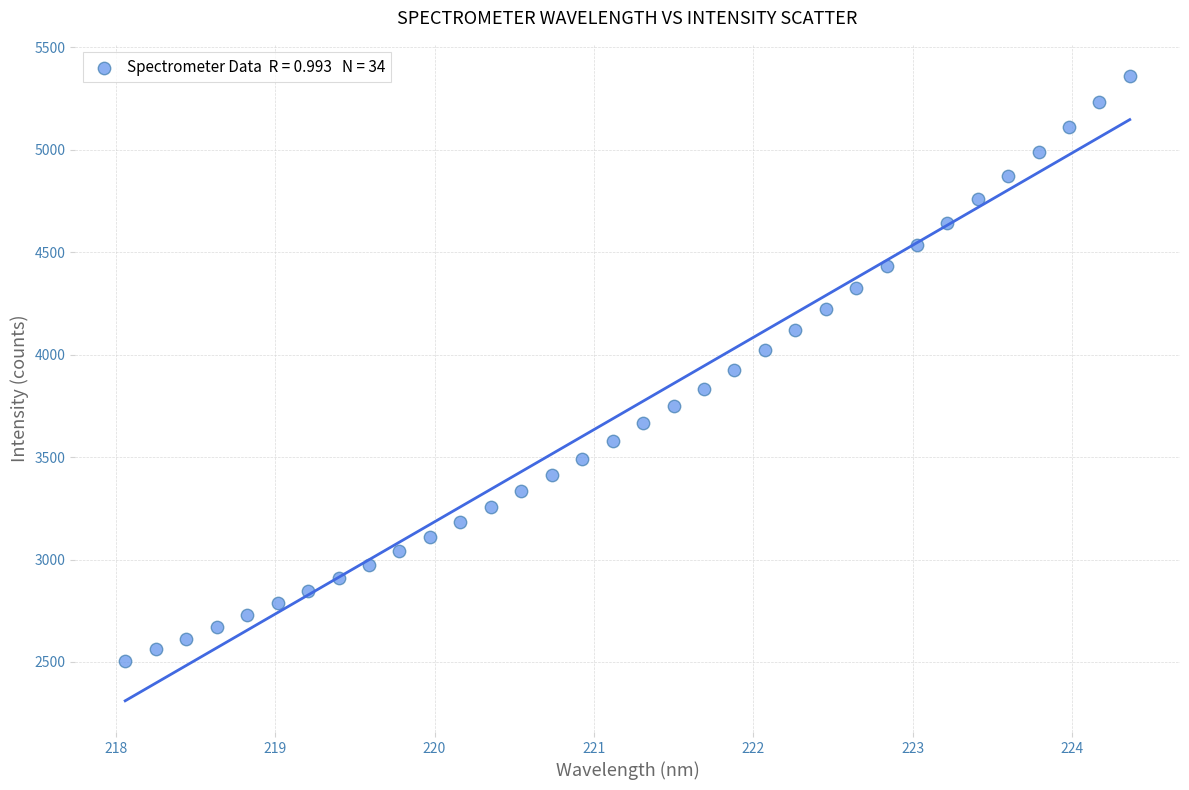

What is the range of Y values (max minus min)?

2853.0